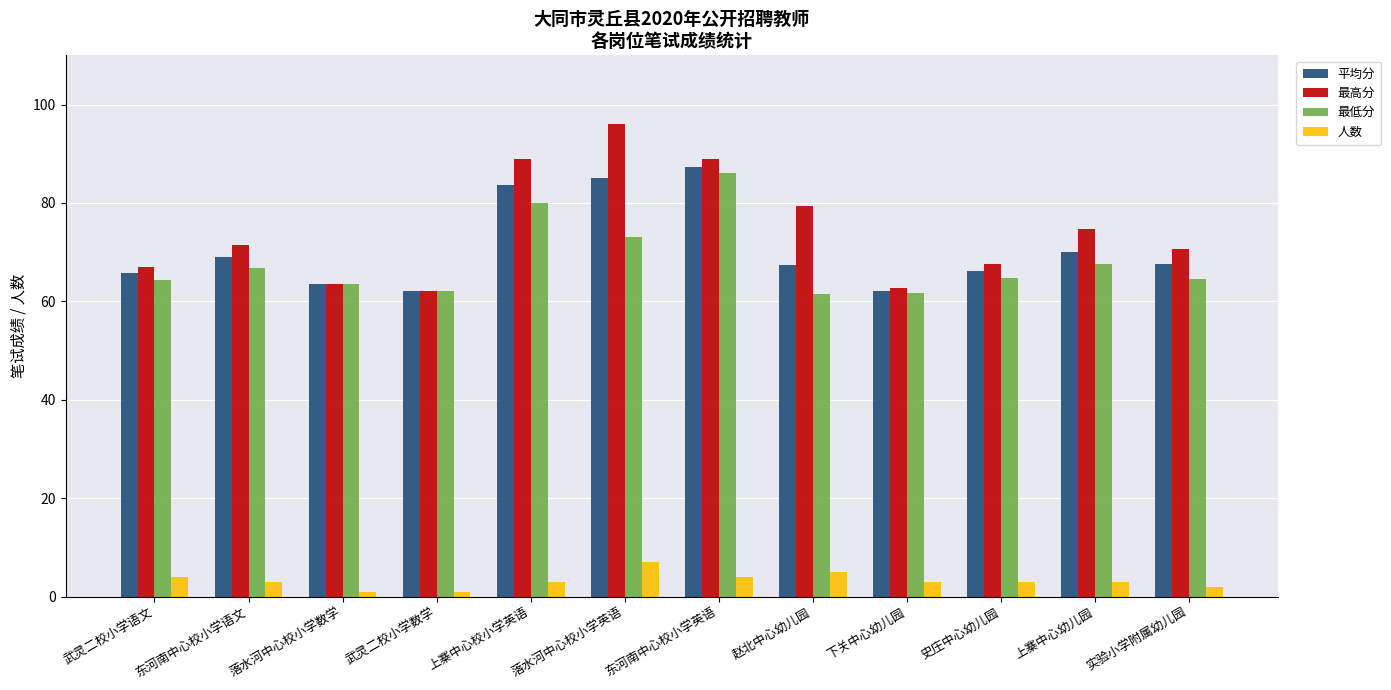

What is the difference between the maximum and minimum values in the 最低分 series?

24.6